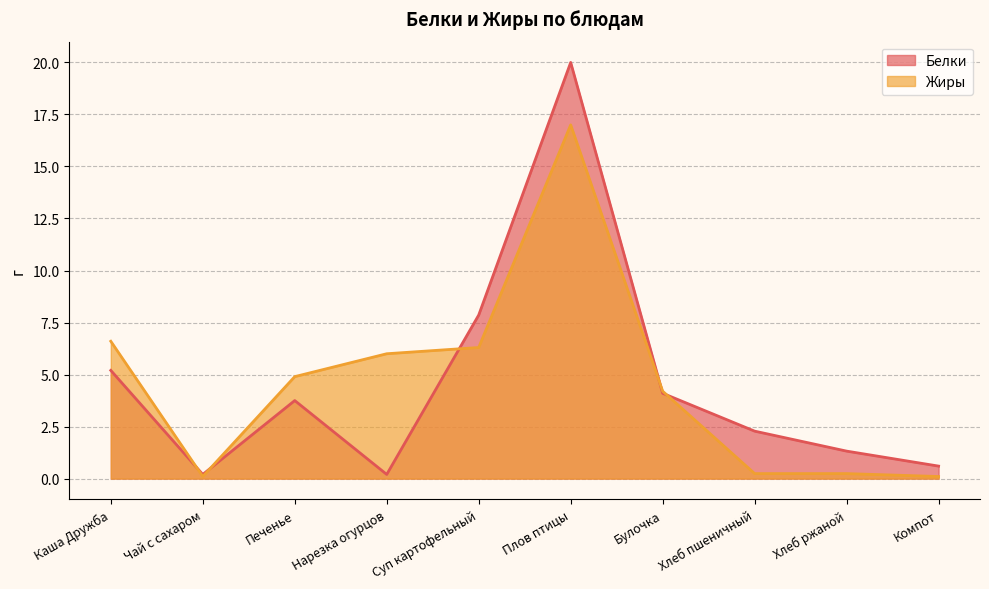

What is the difference between the Белки values at Булочка and Хлеб пшеничный?

1.8